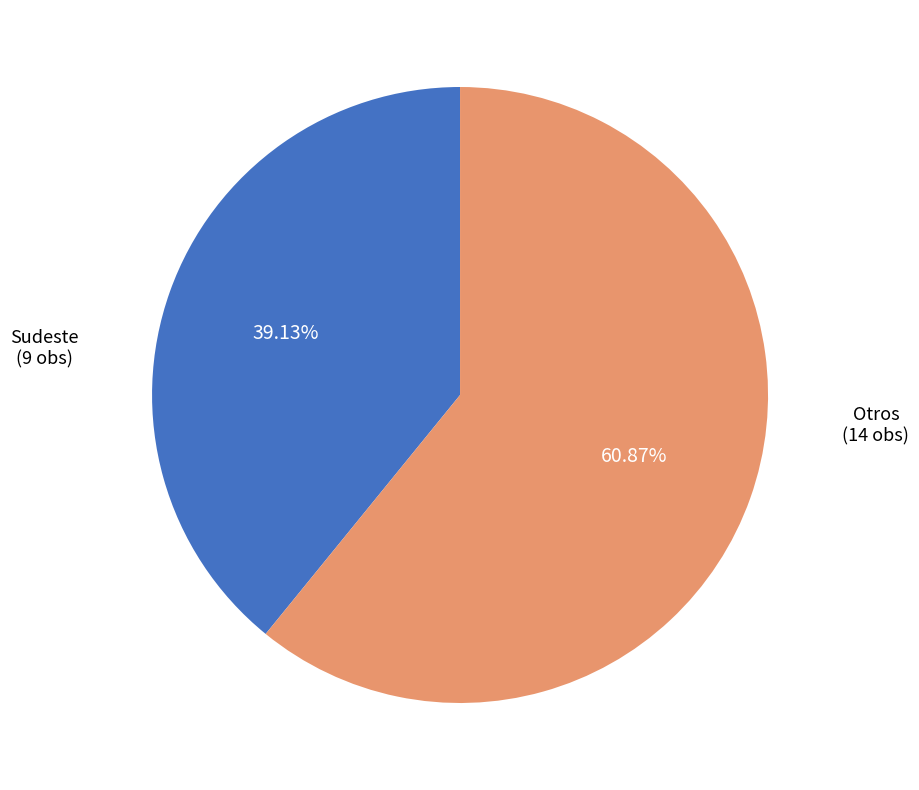

Rank the categories by value from highest to lowest.

Otros, Sudeste